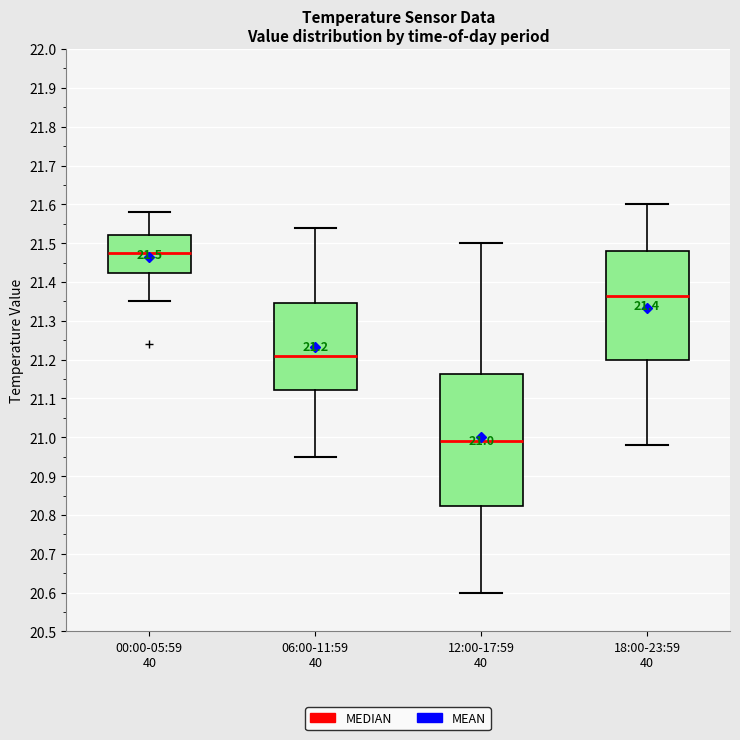

Which box has the highest median line?

00:00-05:59 40